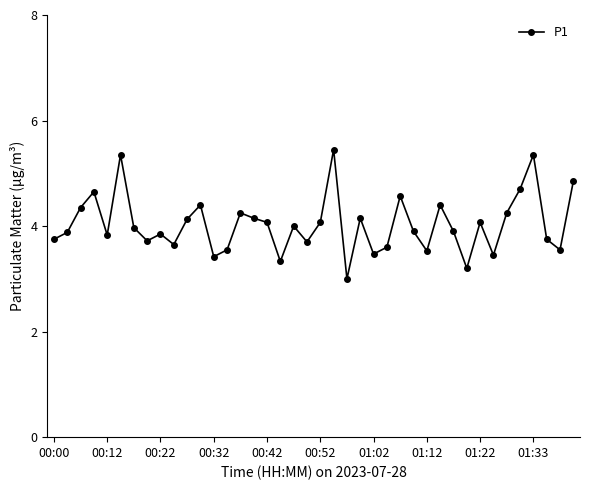

True or false: the data has more than 1 interior local peaks.

True